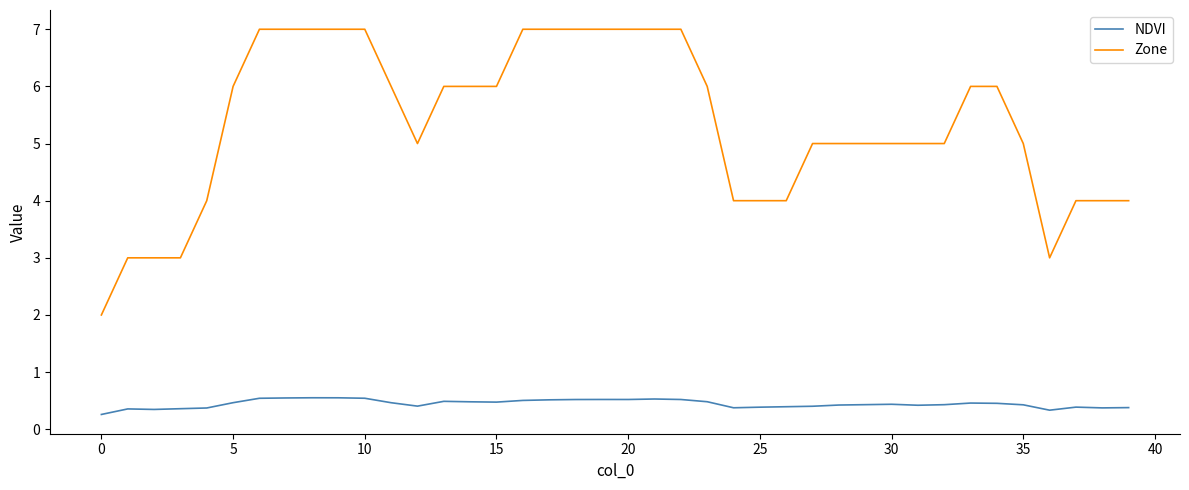

Which series has the widest spread of values?

Zone